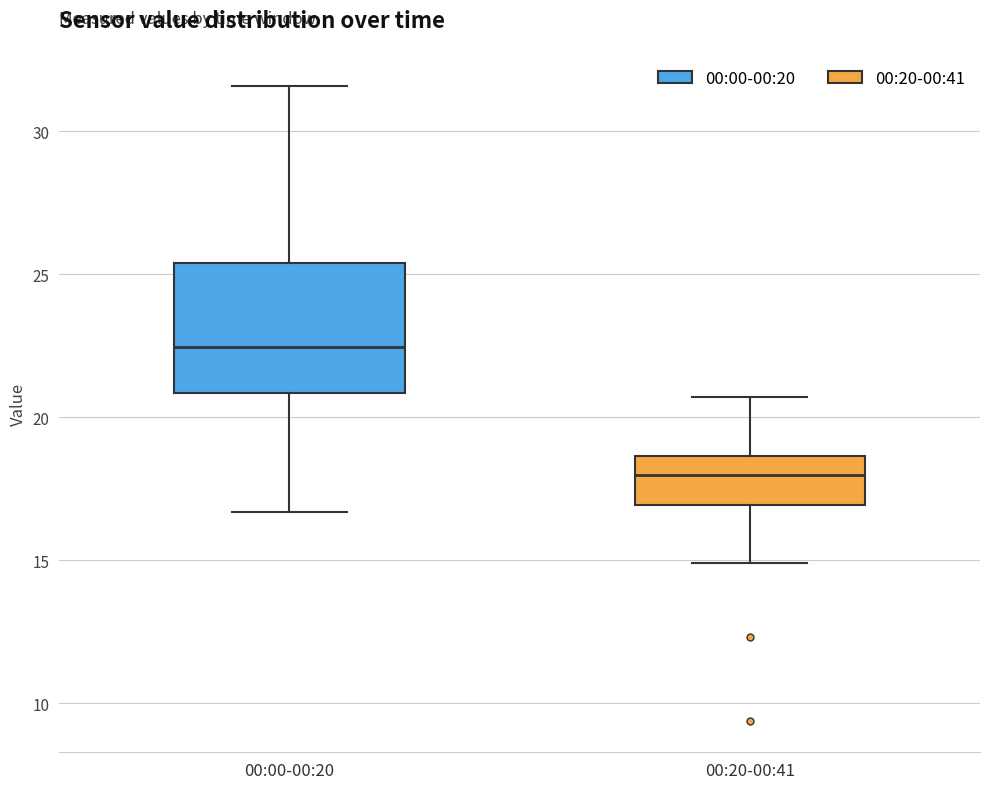

Reading left to right, read every box against the y-axis: the position of its median line, the range the box covers, and the ends of its whiskers. The values are not printed on the chart, so give them approximately, as read against the axis.

00:00-00:20: median 22.5, box 21.0 to 25.5, whiskers 16.5 to 31.5
00:20-00:41: median 18.0, box 17.0 to 18.5, whiskers 15.0 to 20.5